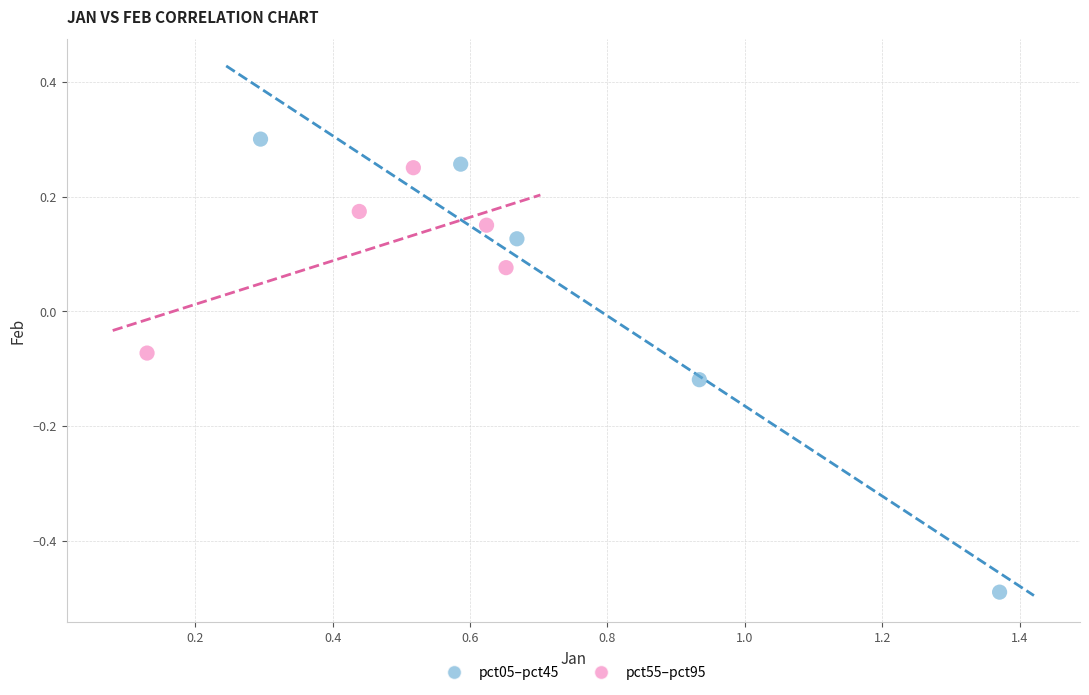

What are all the series names shown in the legend?

pct05–pct45, pct55–pct95